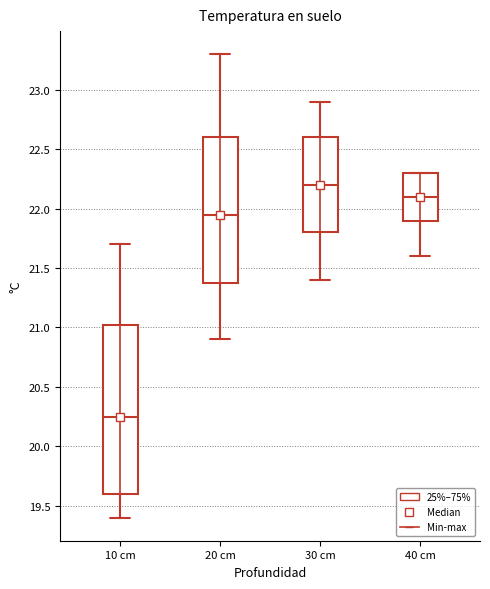

Which box's median line is the lowest?

10 cm